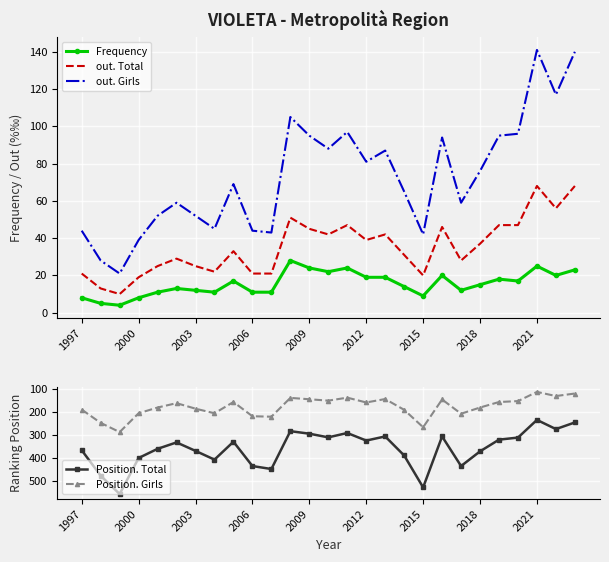

What is the sum of all out. Total values?

953